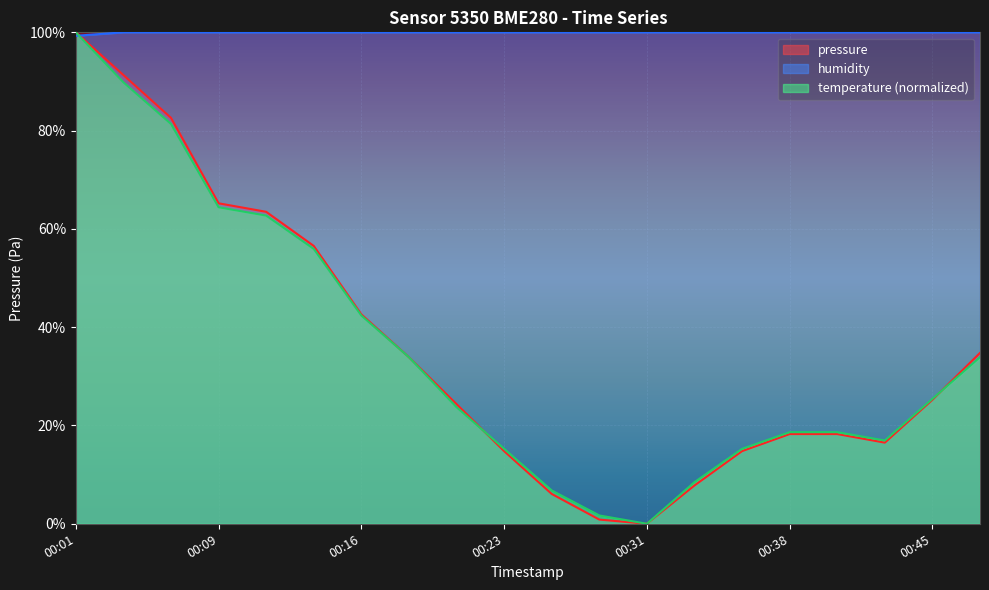

What is the difference between the second highest and second lowest values in the pressure series?

90.5